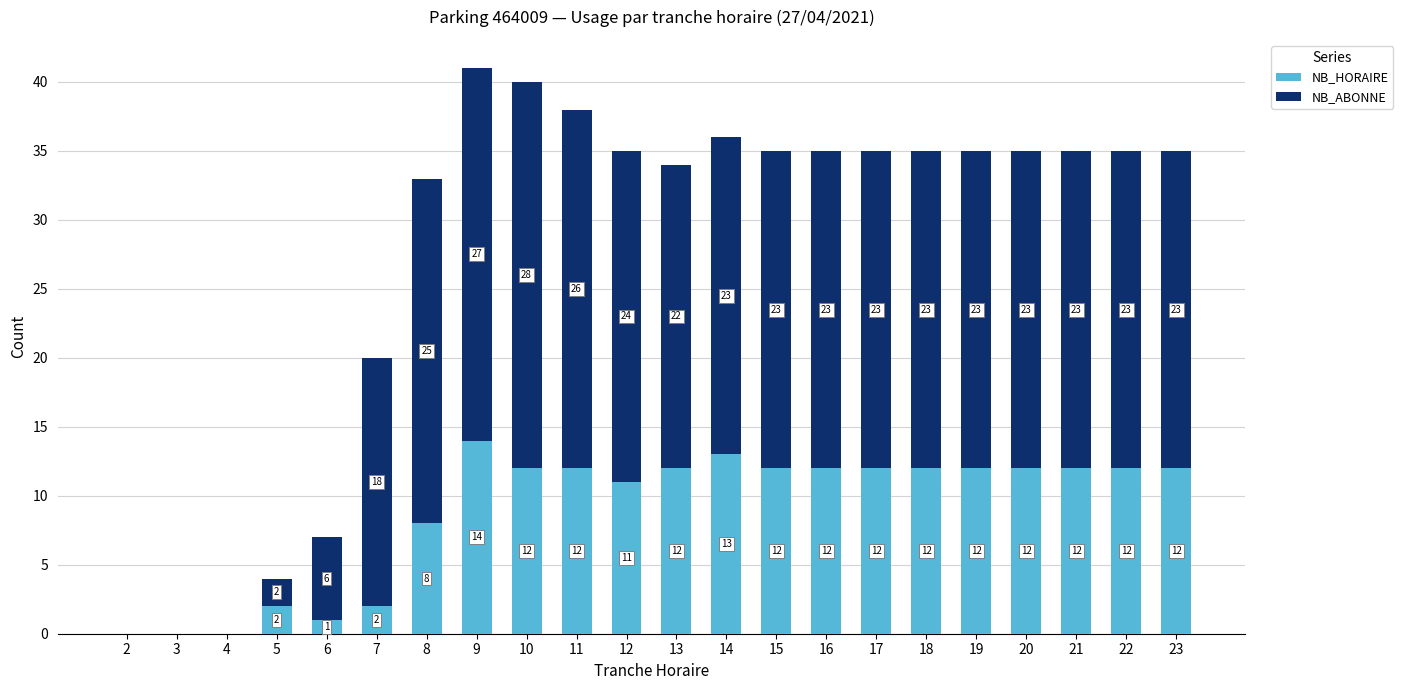

What is the sum of the NB_HORAIRE values at 13 and 9?

26